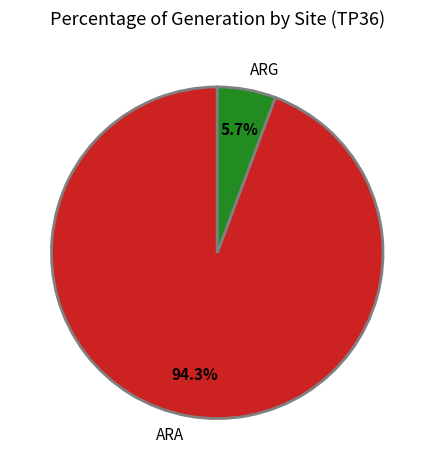

Between ARA and ARG, which is larger?

ARA